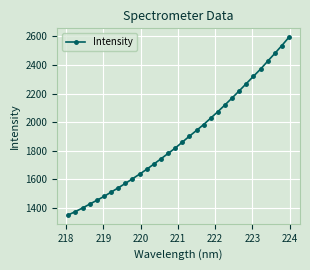

Count the number of values greater than 1860.

16